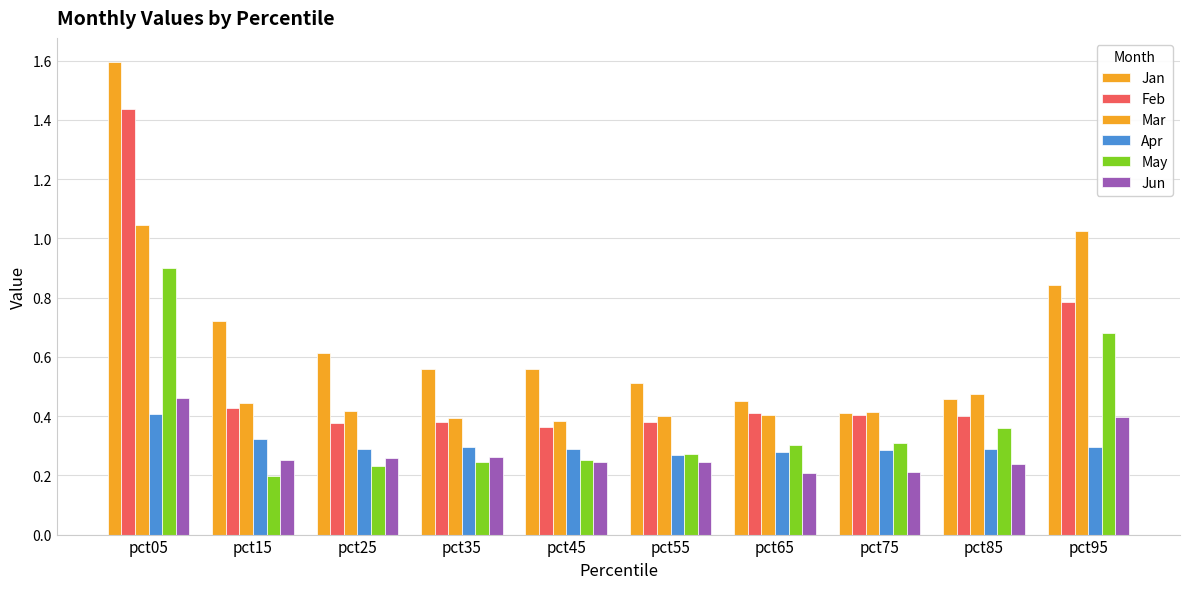

Does the chart contain stacked bars?

No